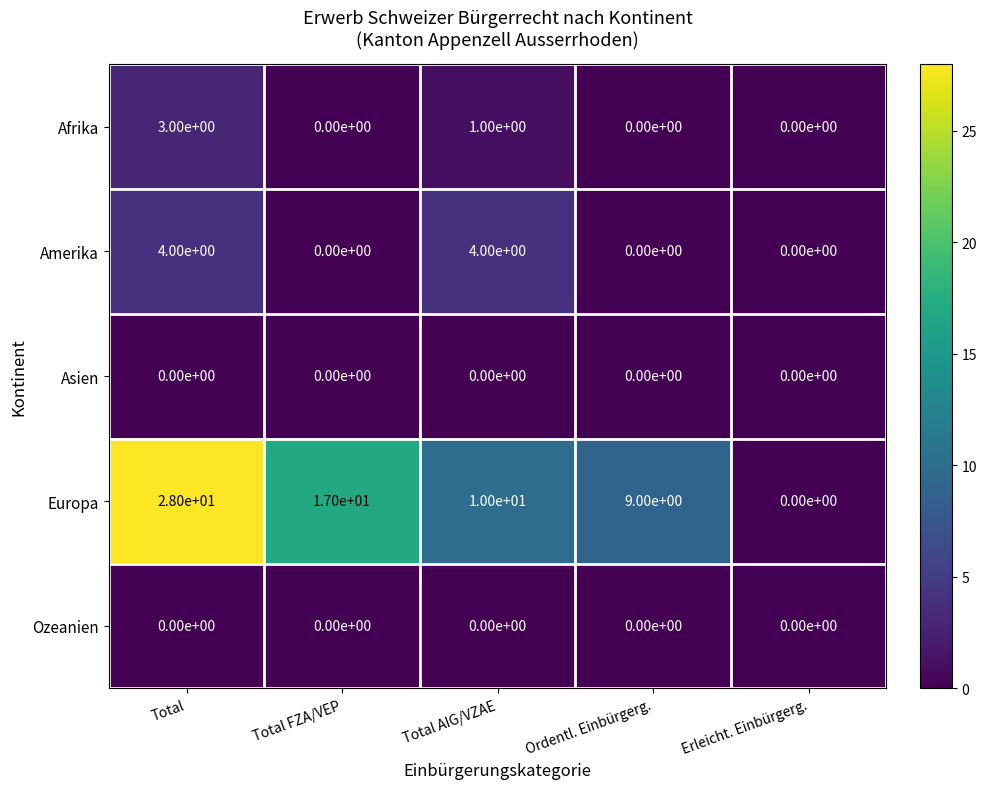

What is the total value across all series at Total?

35